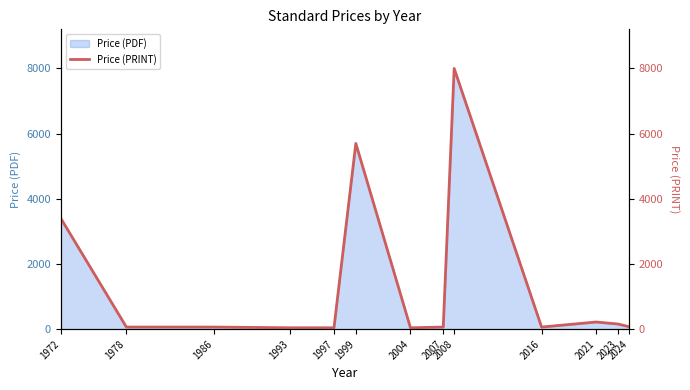

Does the chart display data point markers on the line(s)?

No